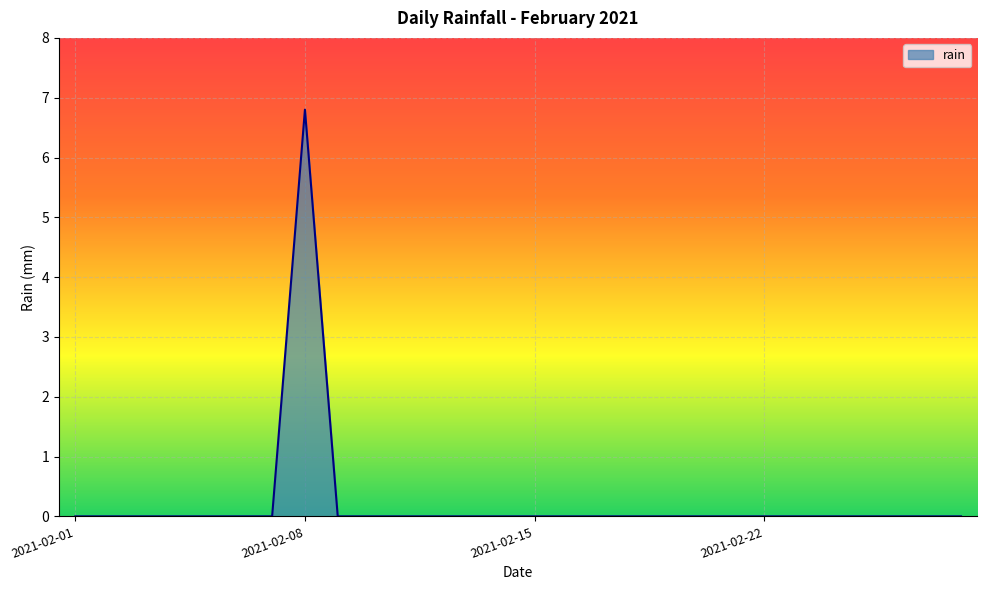

What is the difference between the maximum and second lowest values?

6.8